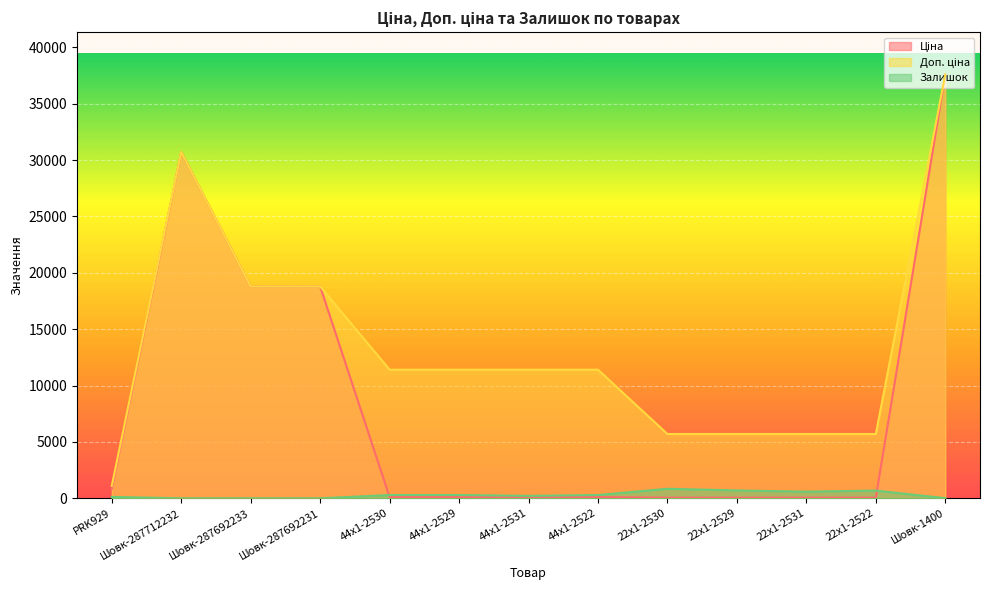

True or false: Ціна has a value of 57.0 at 22x1-2529.

True